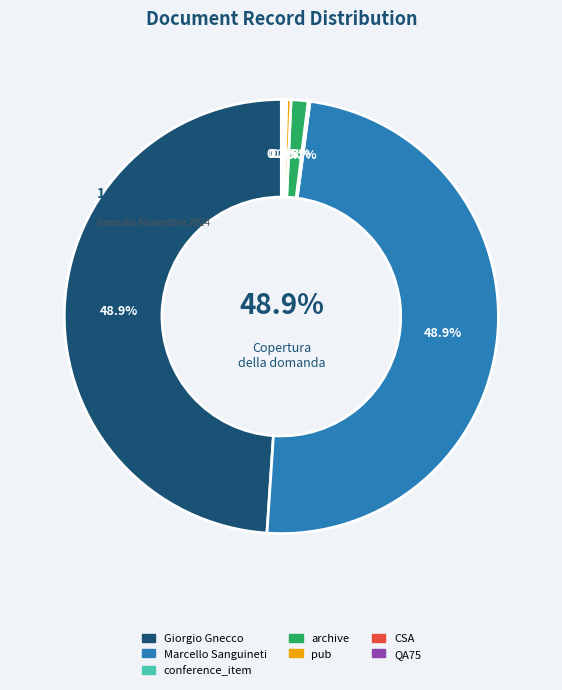

Is there any slice that represents more than half of the pie?

No